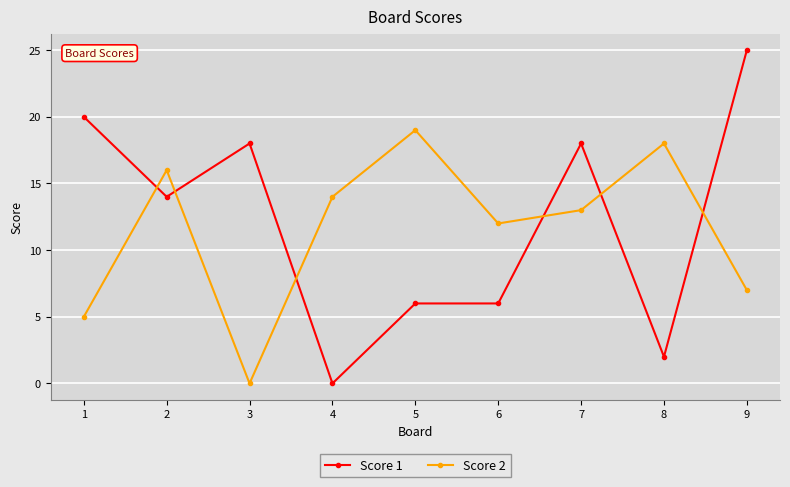

What is the difference between the highest and lowest values at 1?

15